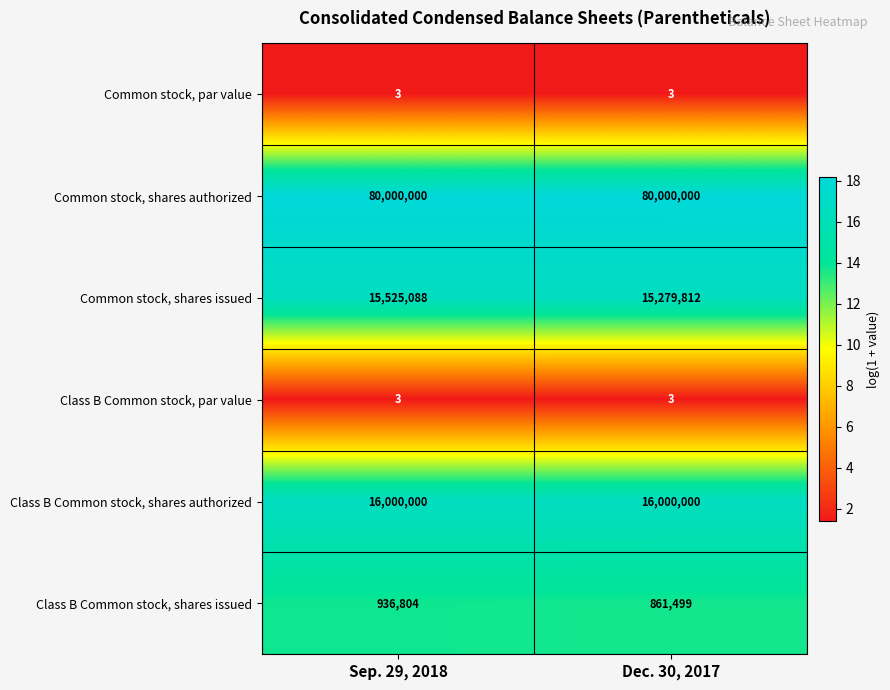

What is the total value across all series at Sep. 29, 2018?

112461898